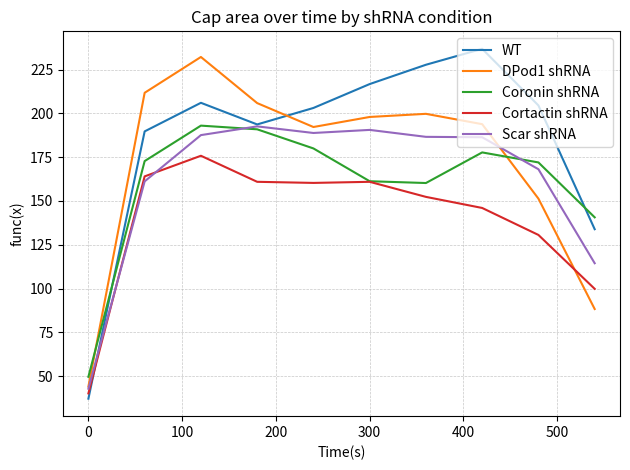

Count the number of data series in this chart.

5